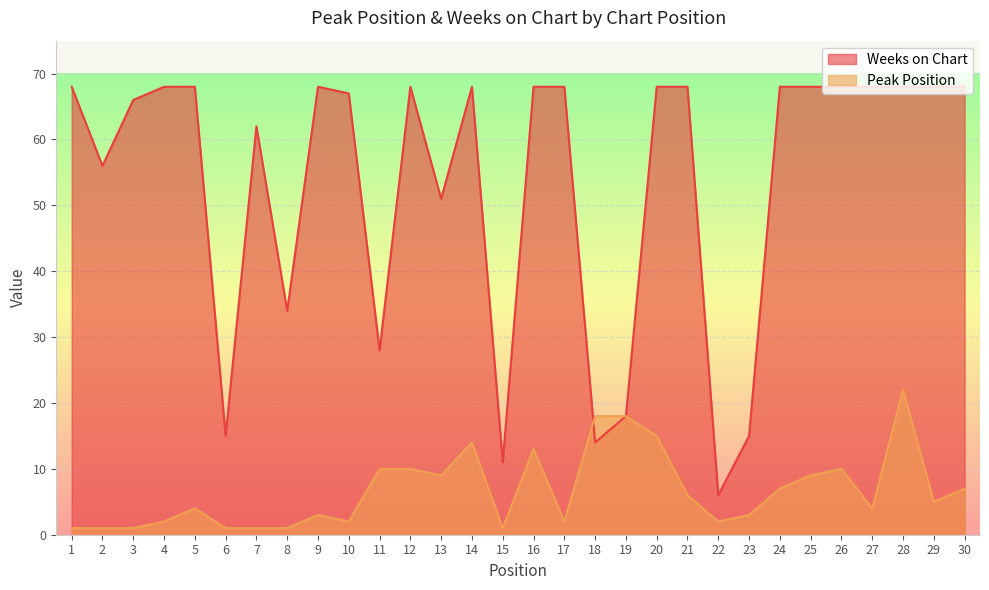

True or false: Weeks on Chart has more than 1 interior local peaks.

True